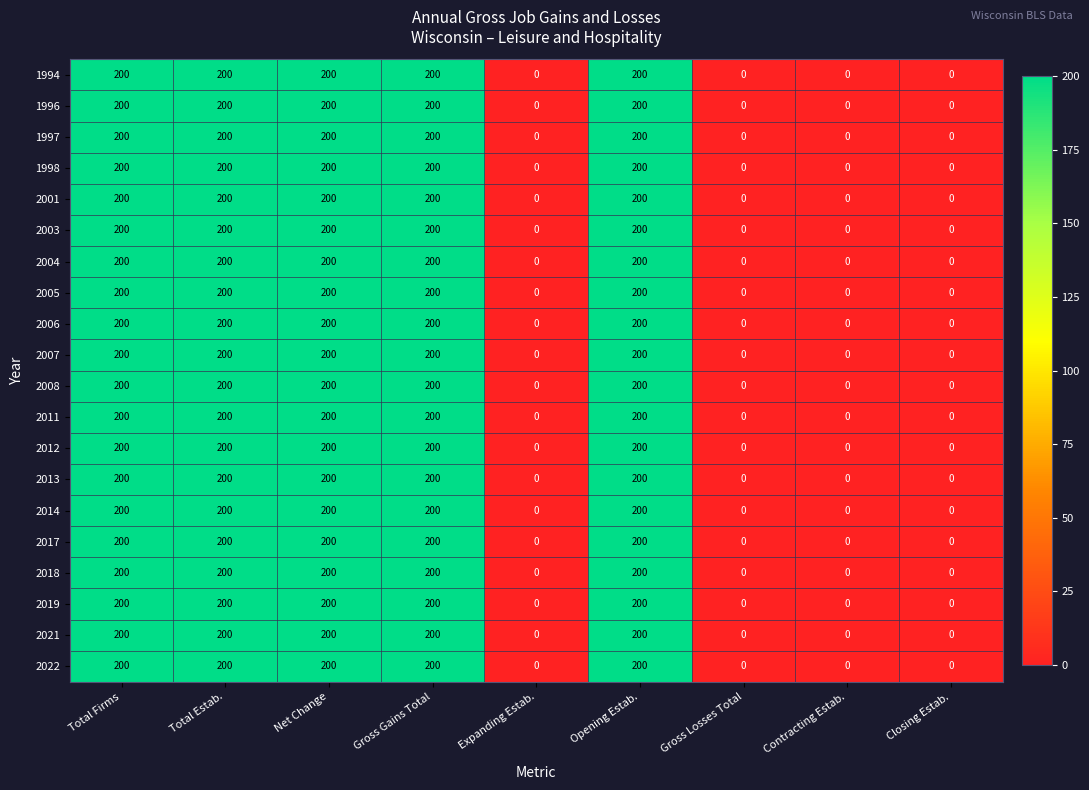

Is it true that 2012 equals -112 at Expanding Estab.?

False